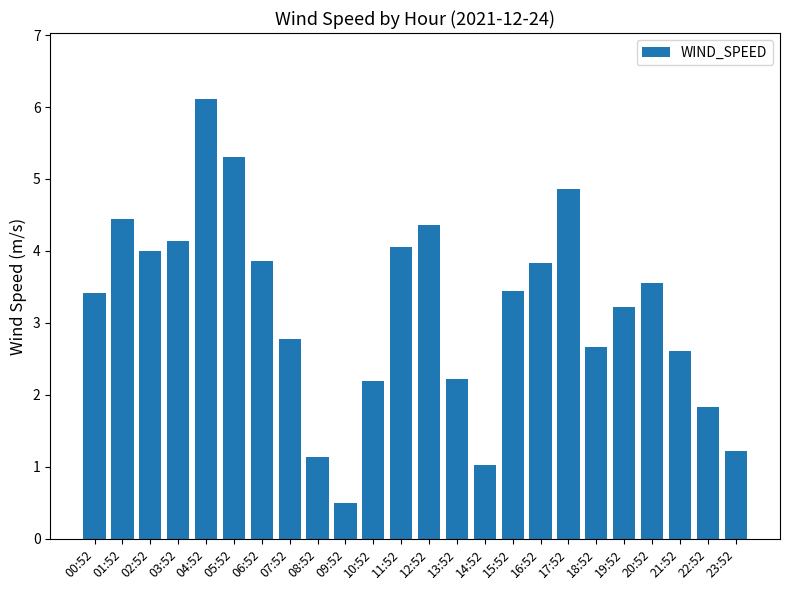

What is the label of the 1st bar from the left?

00:52